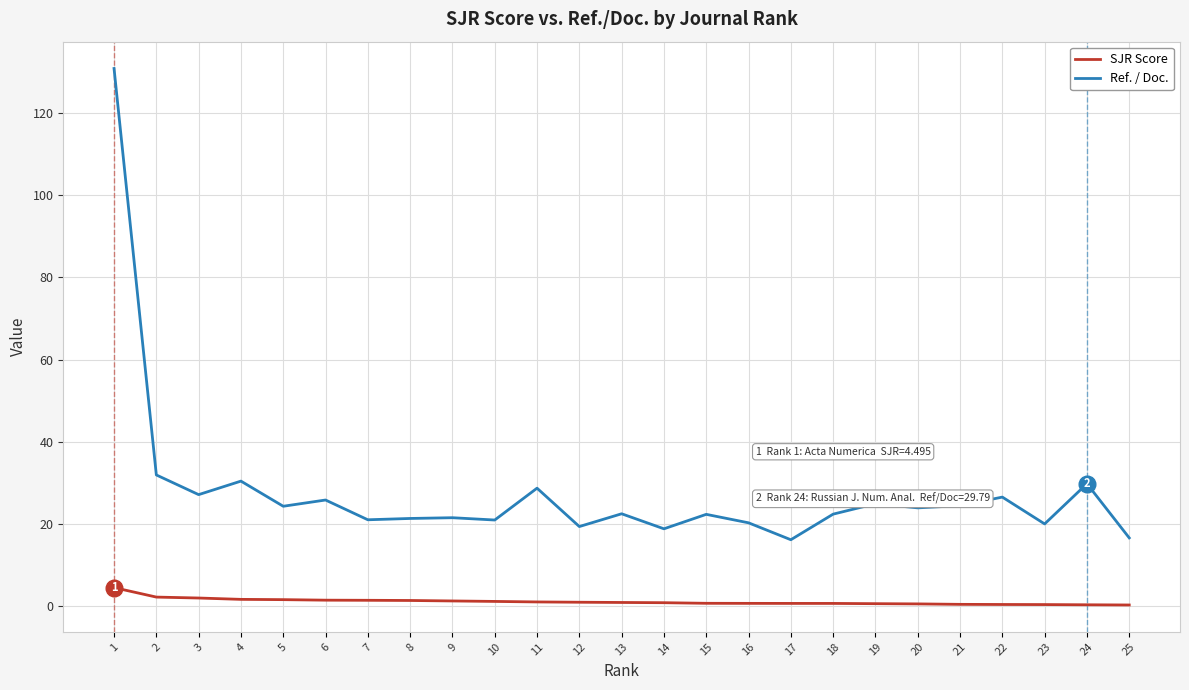

Between 1 and 12, which series saw the biggest shift?

Ref. / Doc.